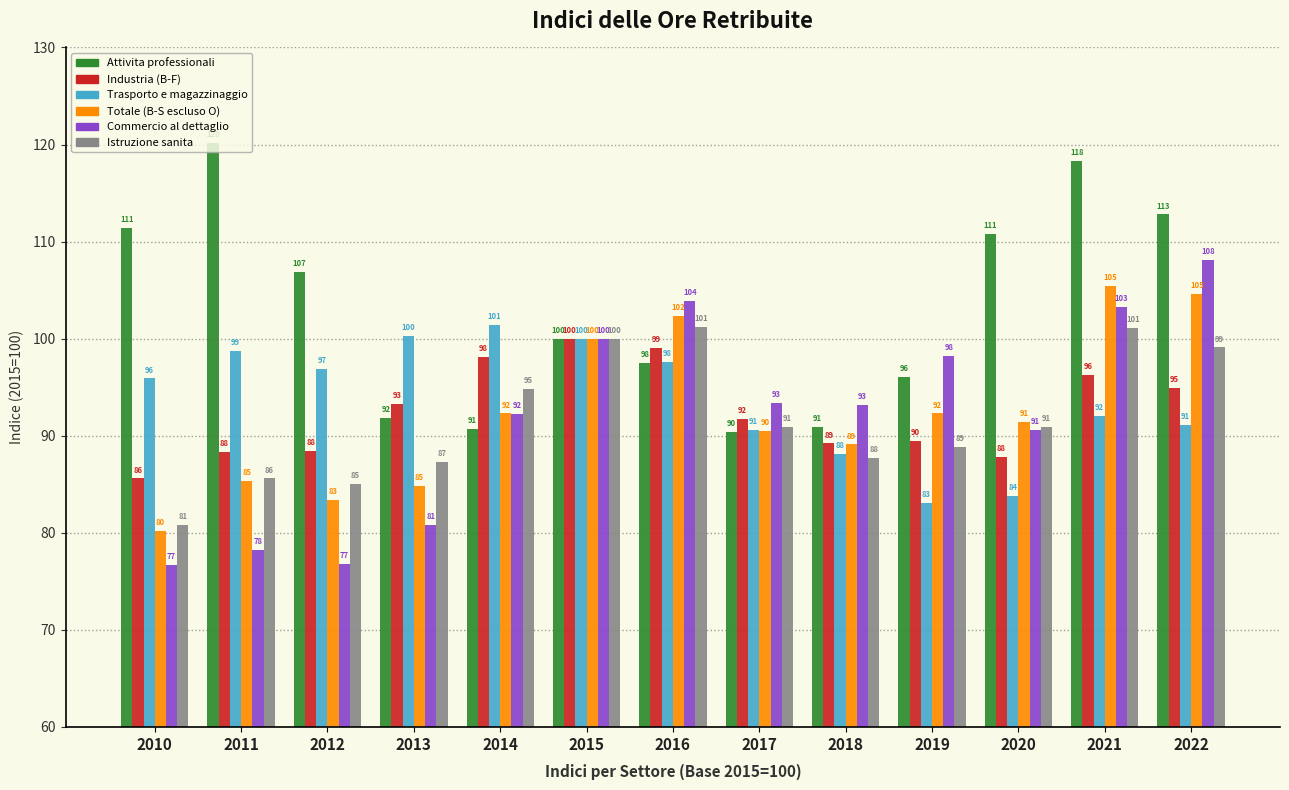

What is the greatest value displayed?

120.2